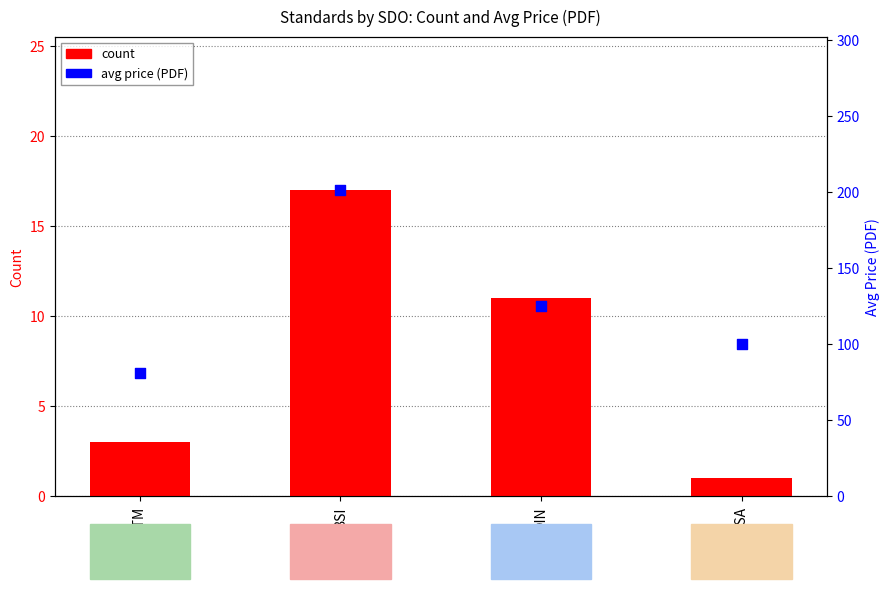

Which series reaches the maximum Y coordinate?

avg price (PDF)